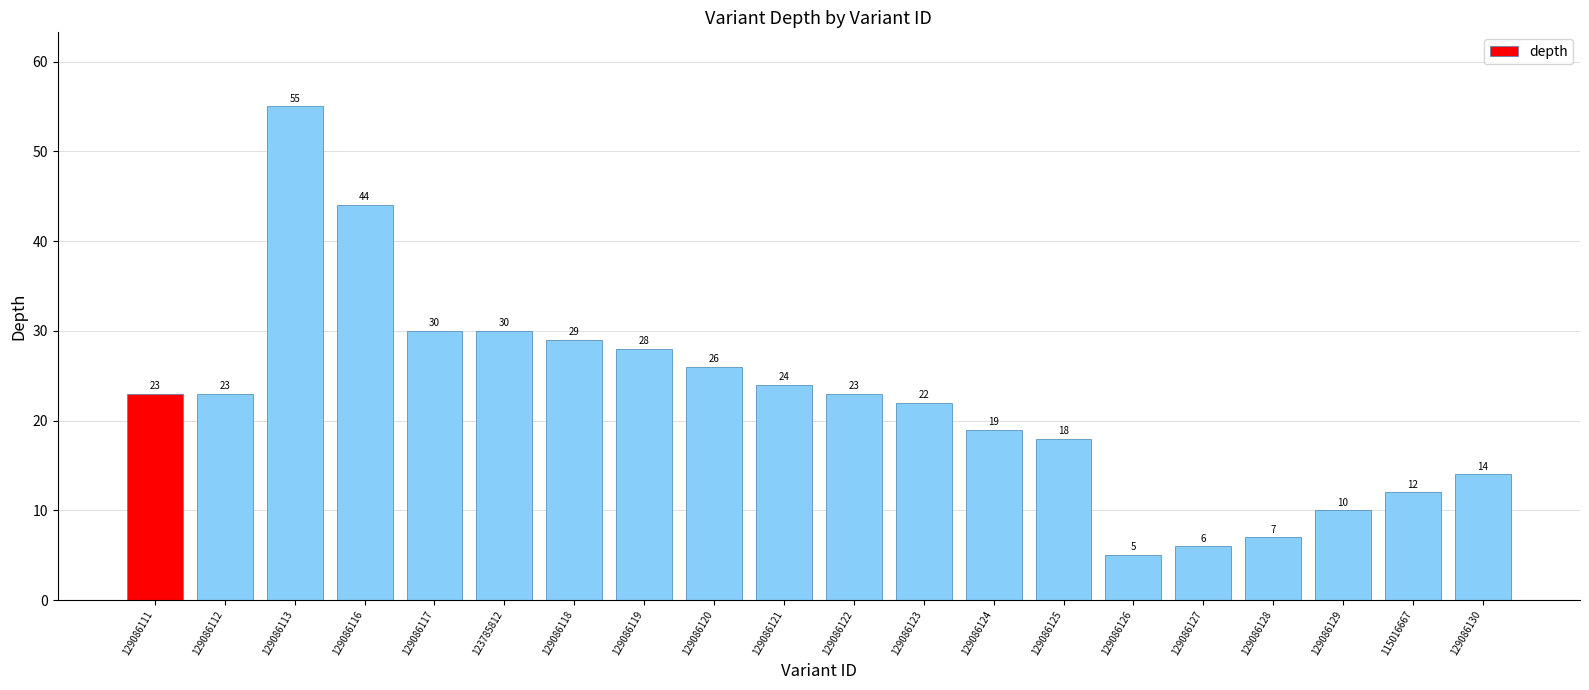

What is the change in value from 129086121 to 129086130?

-10